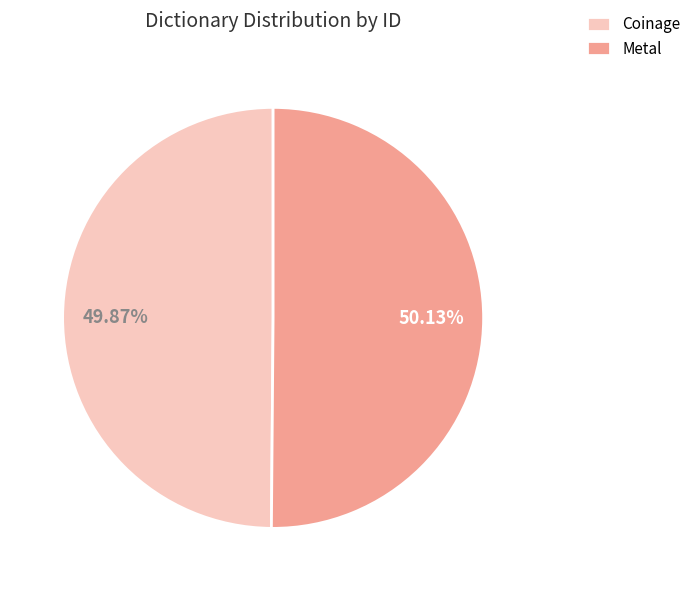

Is there any slice that represents more than half of the pie?

Yes